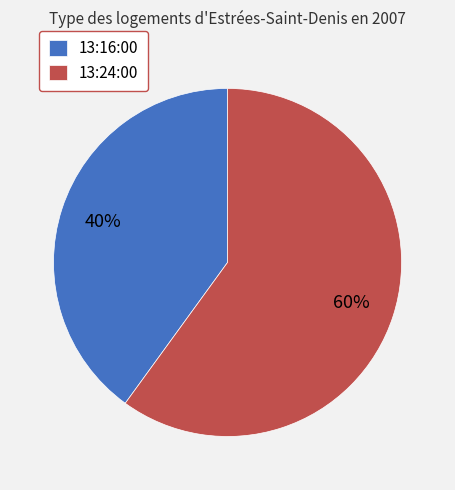

Rank the categories by value from lowest to highest.

13:16:00, 13:24:00